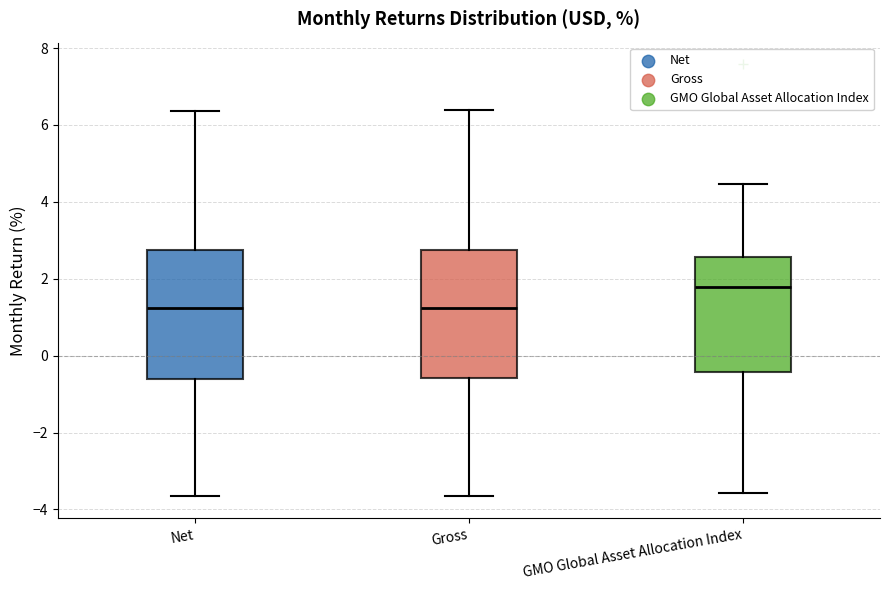

Where does the lower whisker of the box for Gross end on the y-axis? The values are not printed on the chart, so give them approximately, as read against the axis.

-3.6